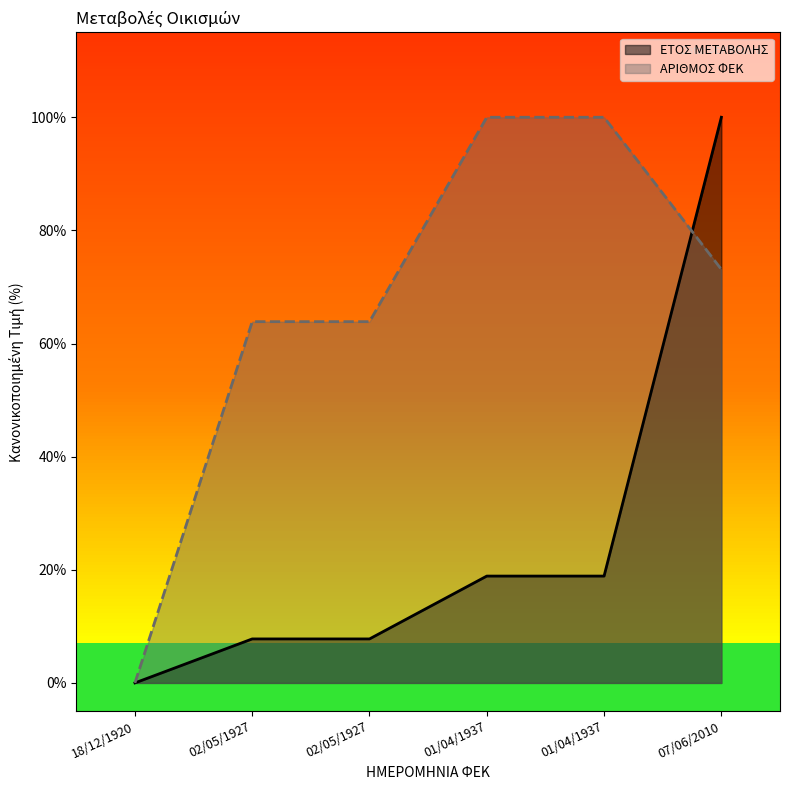

How many distinct data groups are displayed?

2